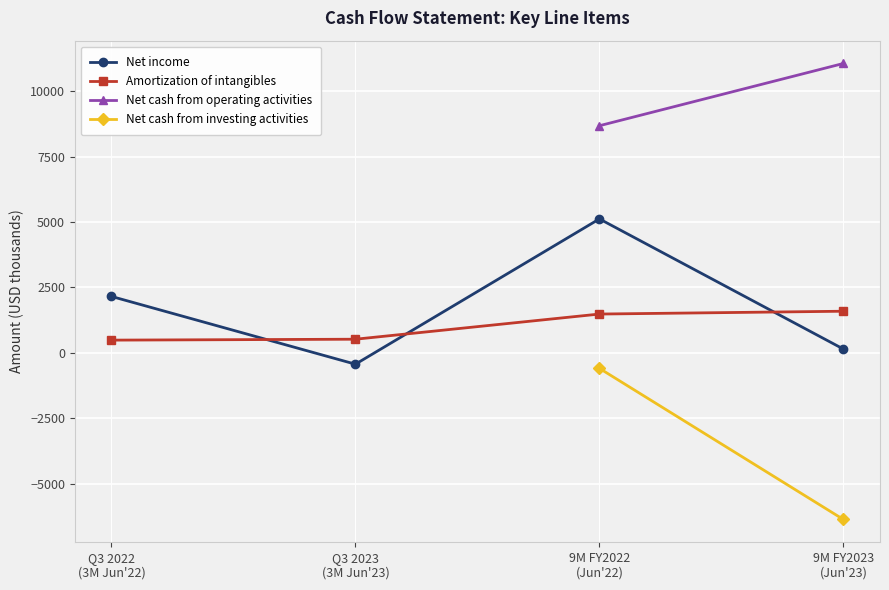

What is the difference between the maximum and minimum values in the Net income series?

5549